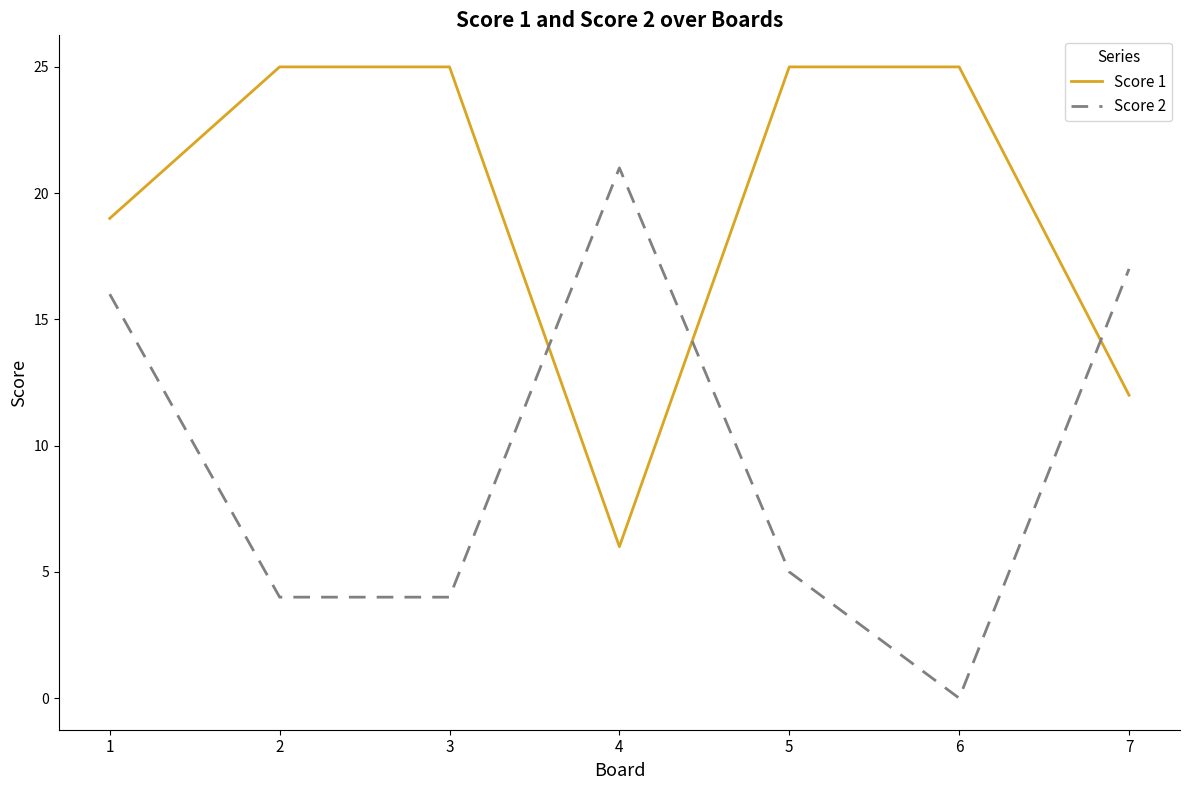

Which category has the highest value in the Score 2 series?

4